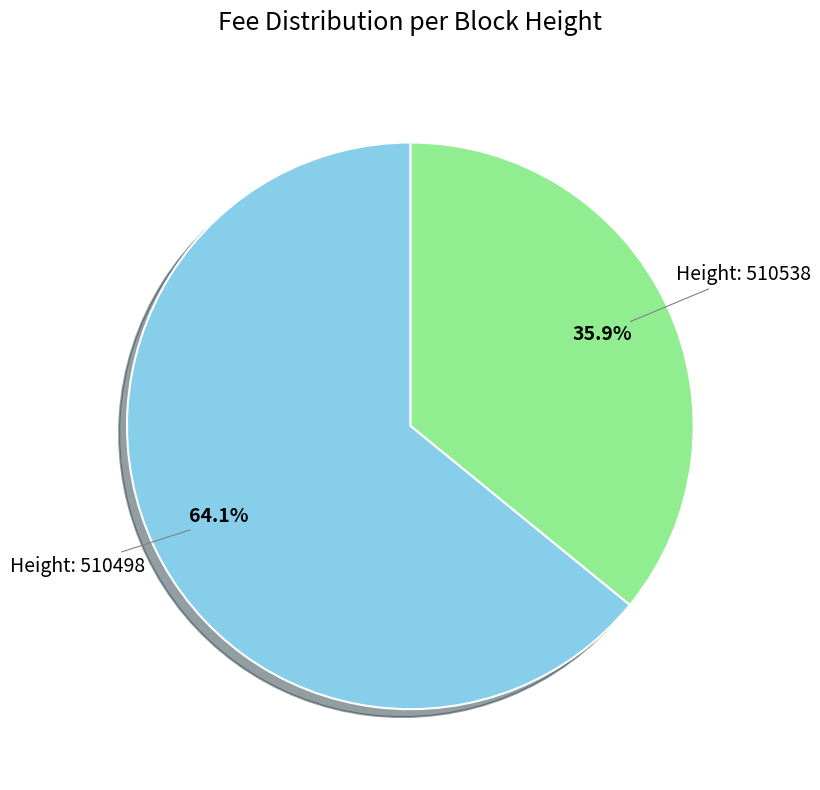

Is there a majority slice in this chart?

Yes